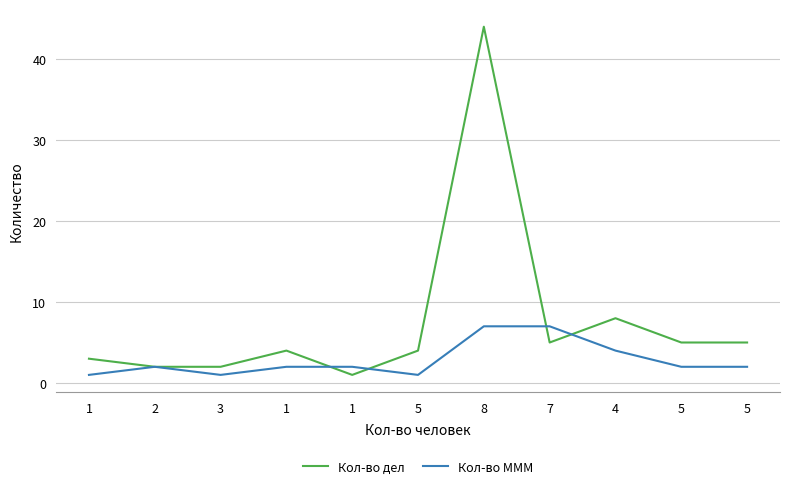

Is the value of Кол-во дел at 7 greater than the value of Кол-во МММ at 4?

Yes